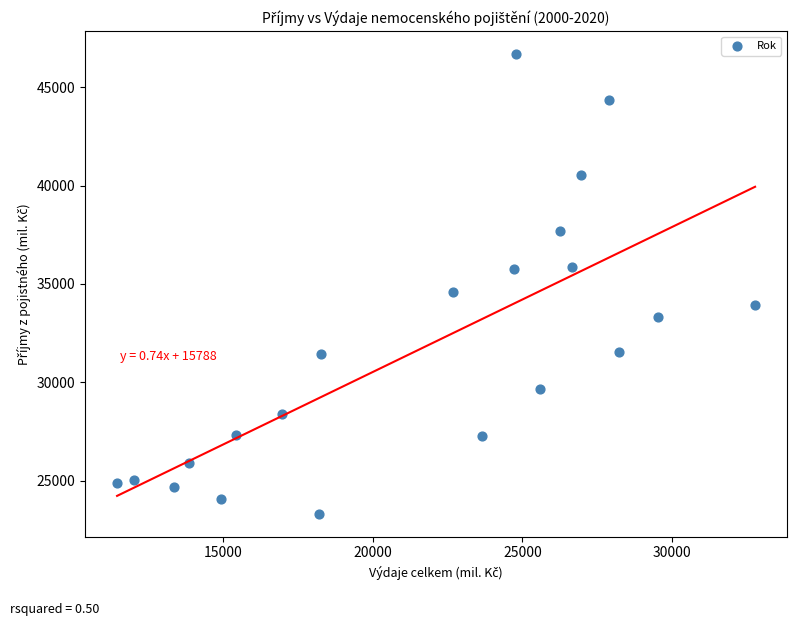

What Y value in the scatter plot is closest to 35007?

34608.6